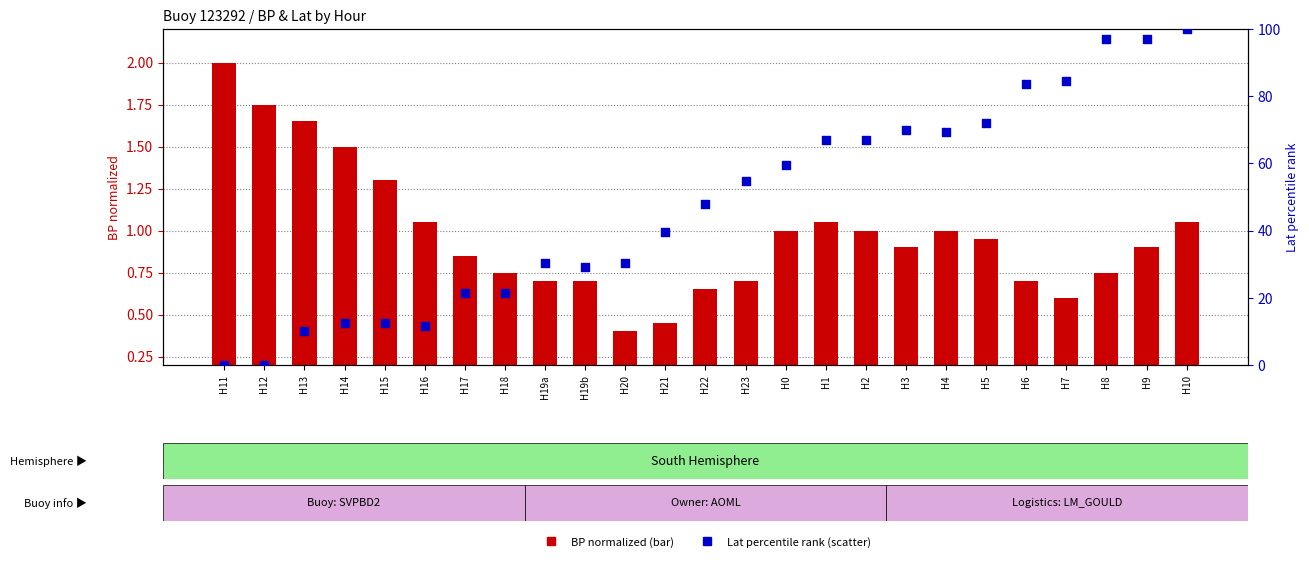

Is the value of Lat (percentile) at H13 greater than the value of BP (normalized) at H12?

Yes